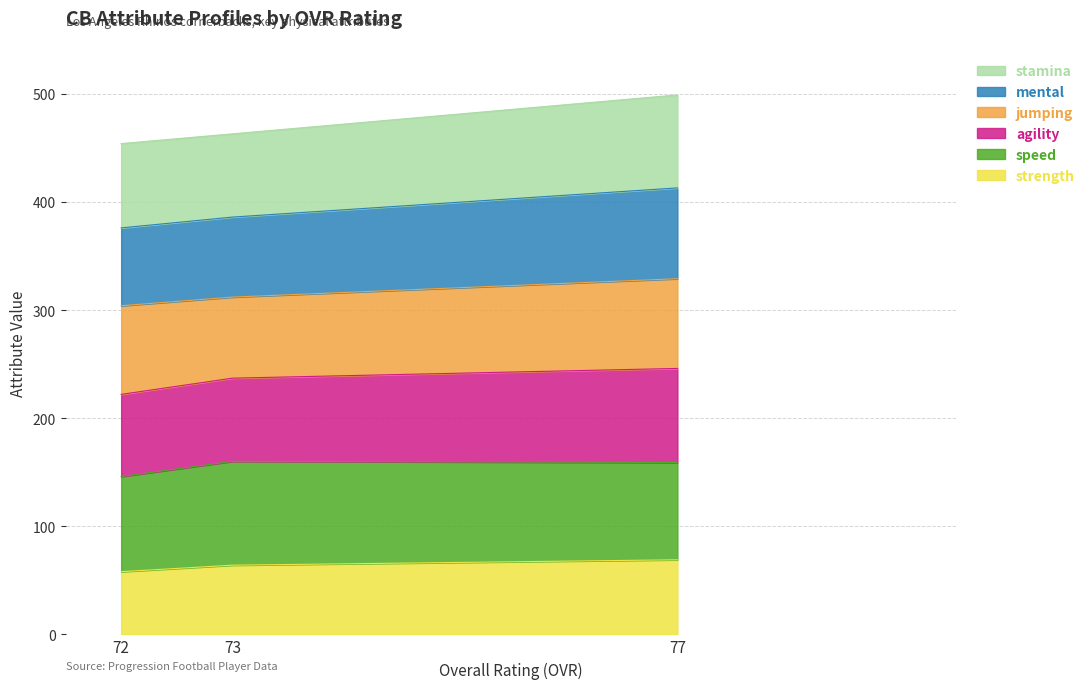

Which series changed the most between 72 and 77?

agility